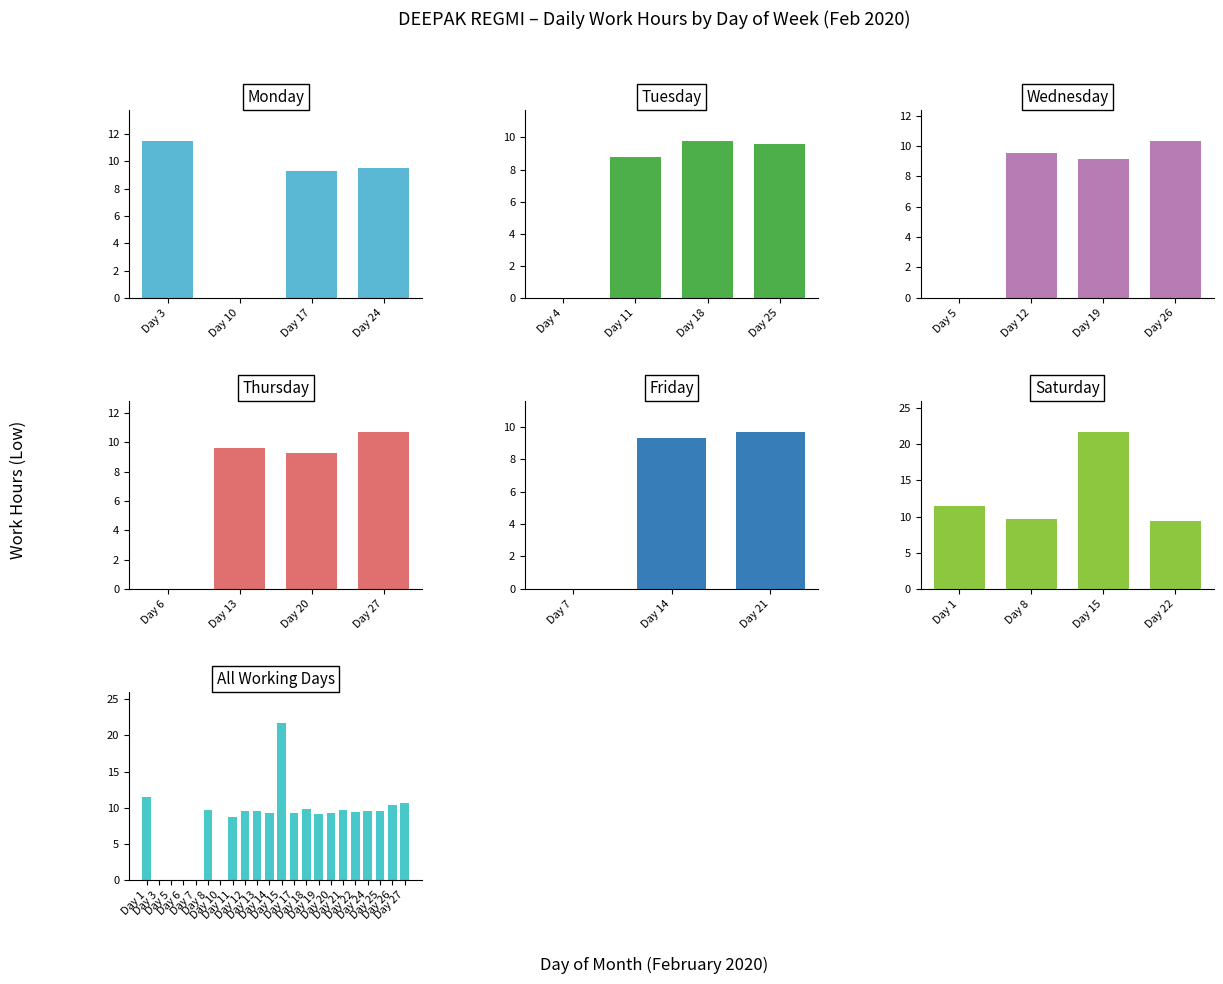

What is the difference between the second highest and minimum values?

11.5